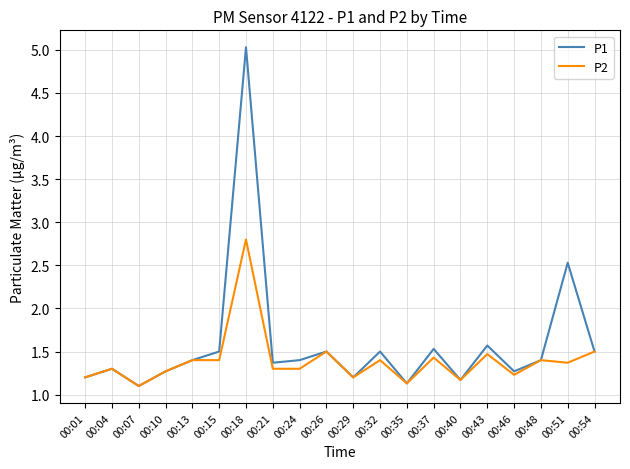

What are all the series names shown in the legend?

P1, P2